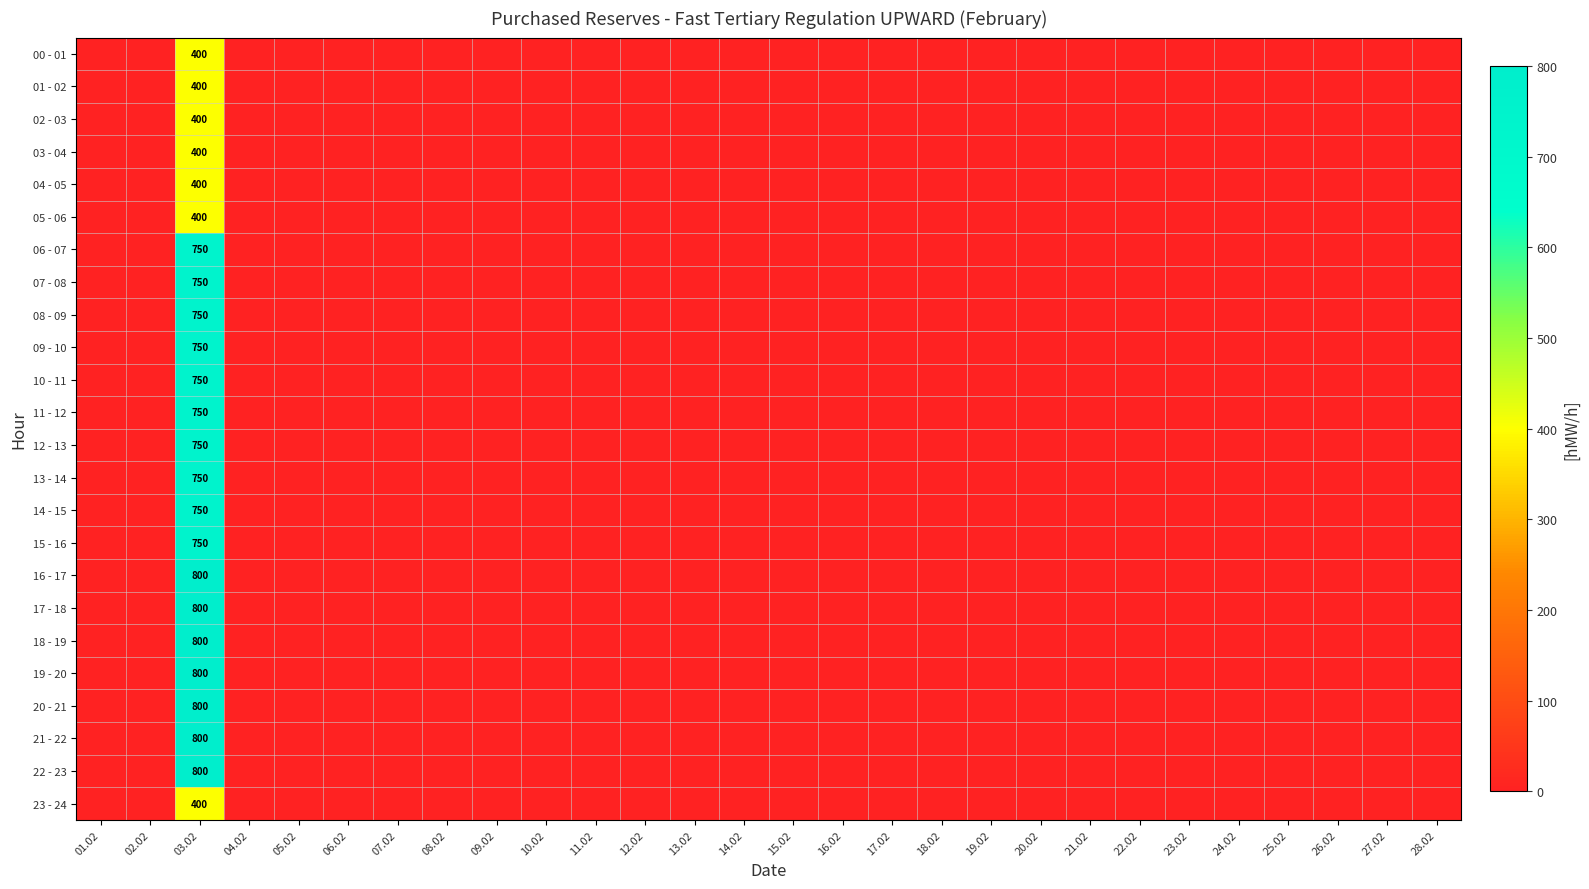

At which category is the sum across all series the highest?

03.02